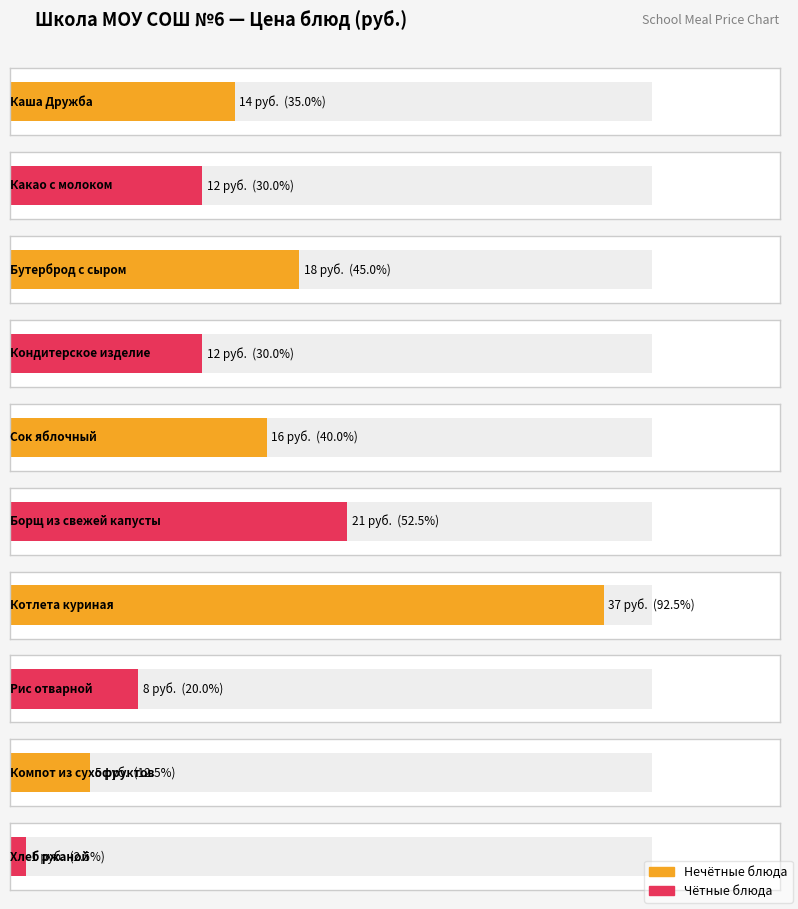

What is the difference between the second highest and minimum values?

20